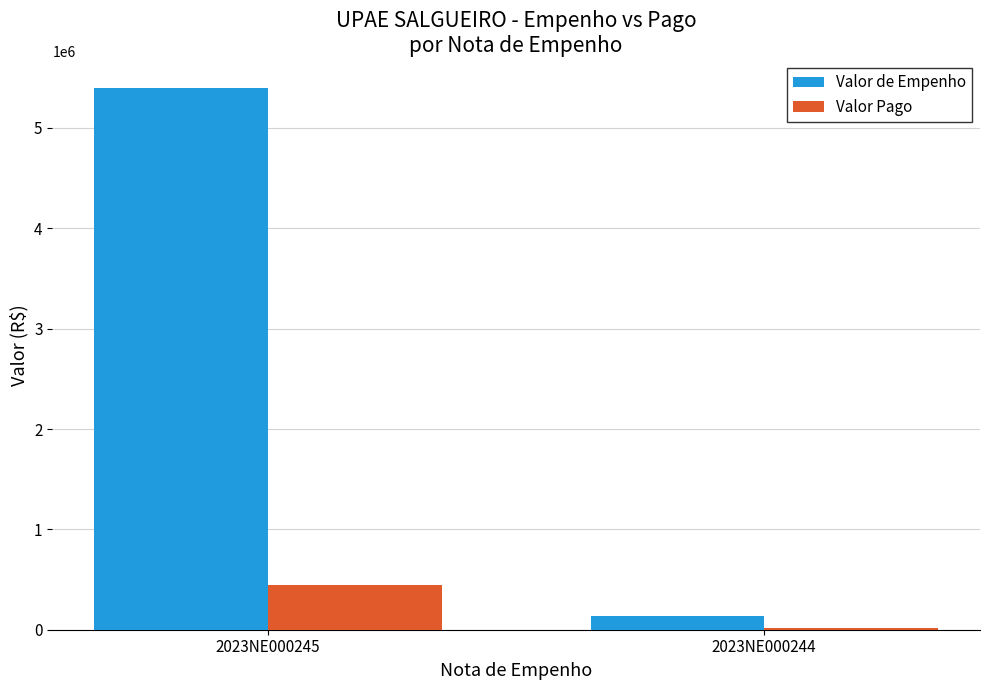

At which label does Valor de Empenho reach its peak?

2023NE000245